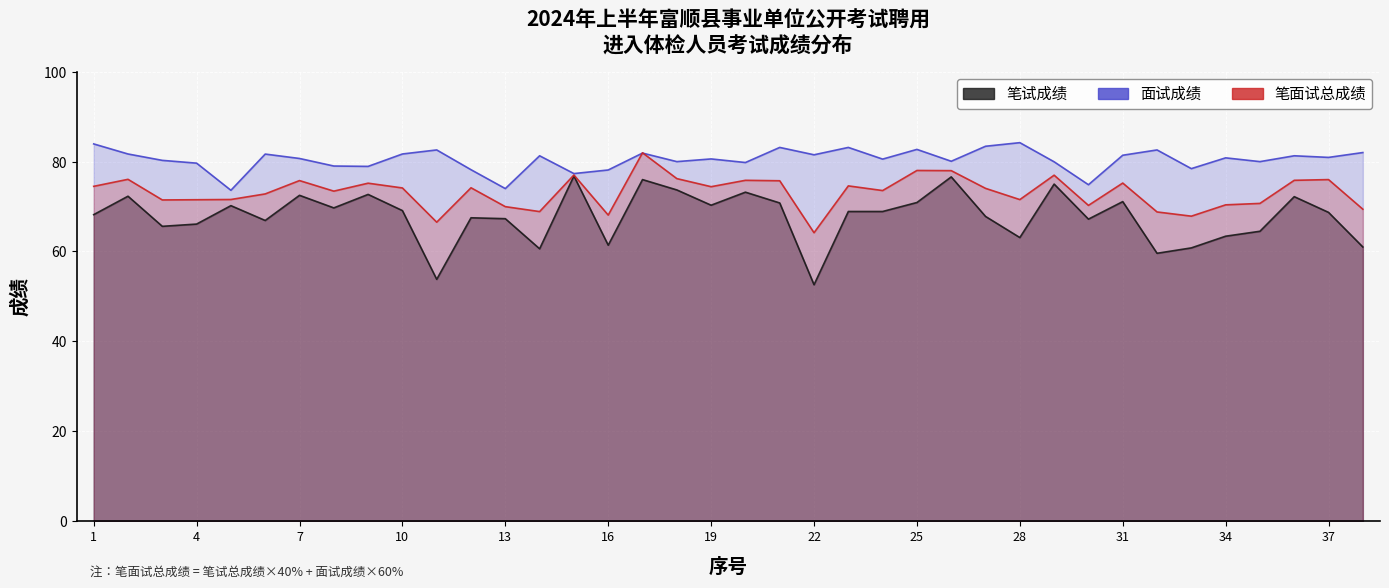

At how many categories does at least one series exceed 63?

38